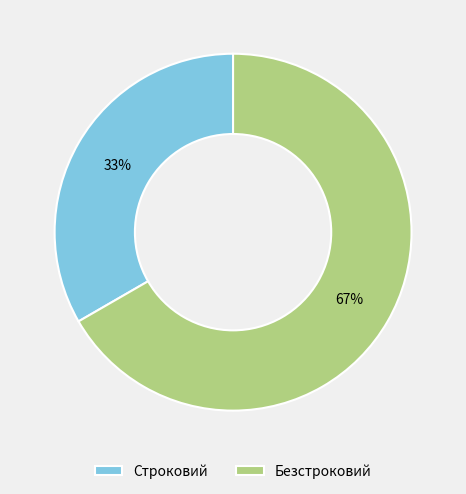

The Строковий slice represents 33% of the pie. True or false?

True